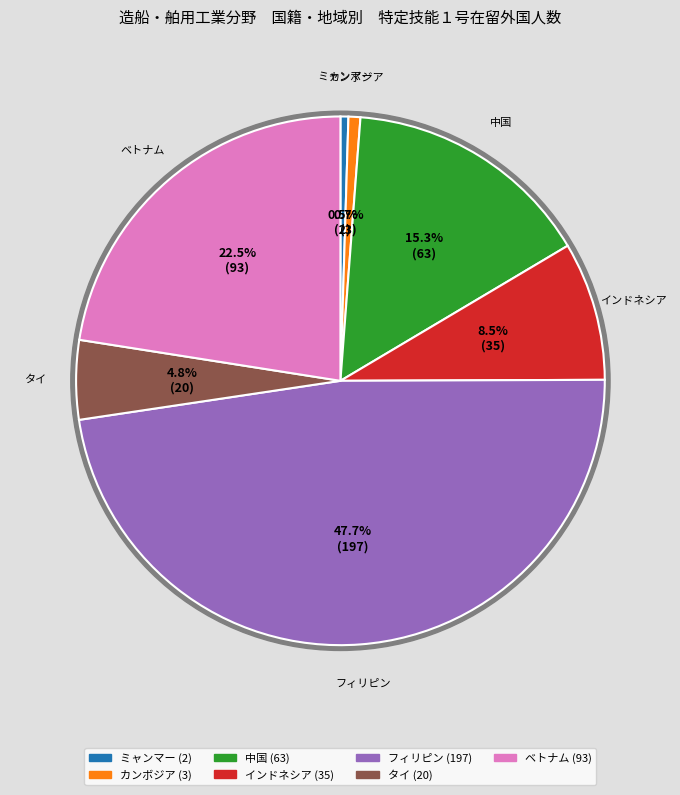

Rank the categories by value from highest to lowest.

フィリピン, ベトナム, 中国, インドネシア, タイ, カンボジア, ミャンマー